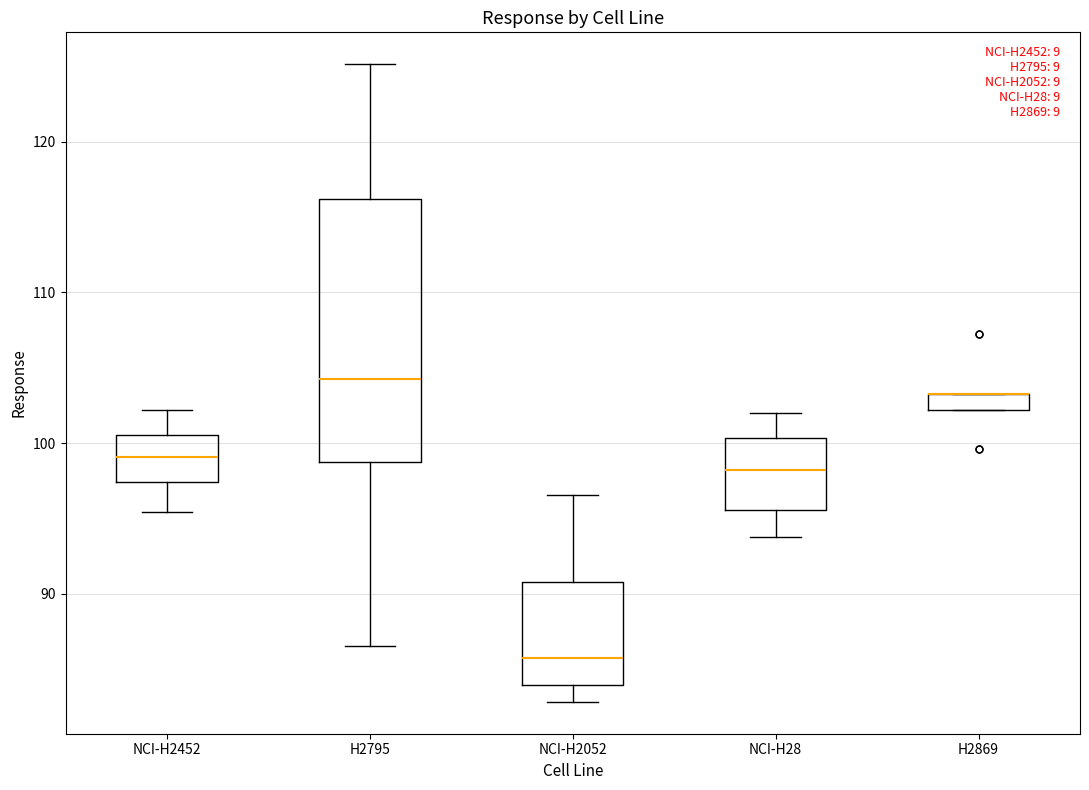

Which box is the tallest, from its lower edge to its upper edge?

H2795